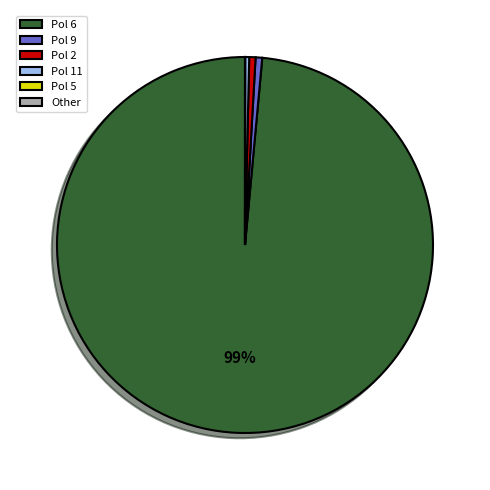

What percentage is the Pol 2 slice, to the nearest percent?

1%